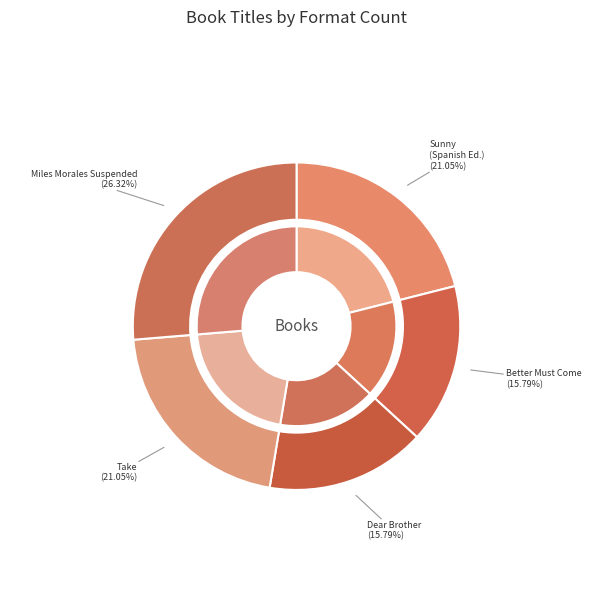

How many segments does this pie chart have?

5